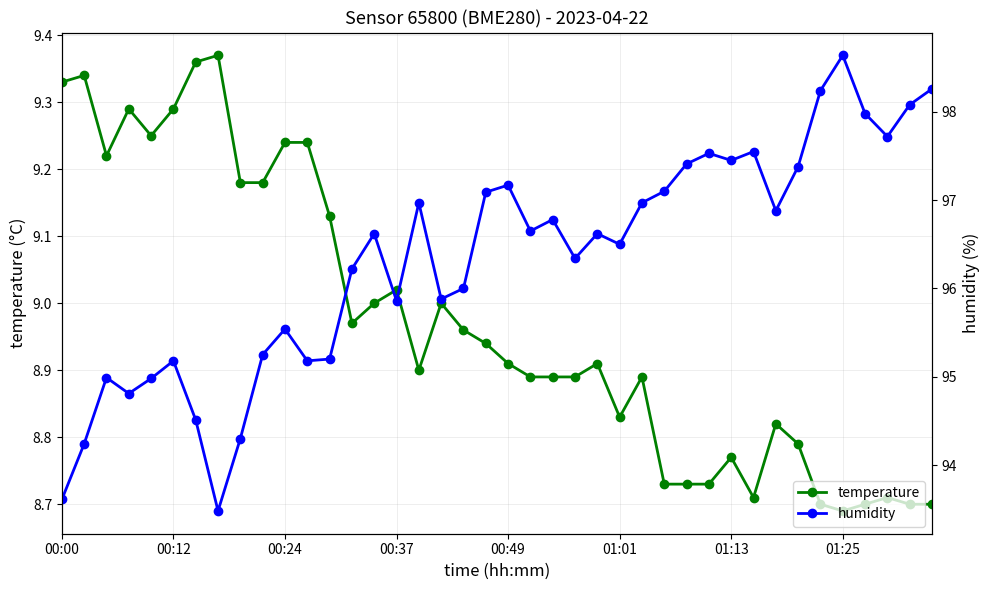

Where does the humidity series first go above 96?

13